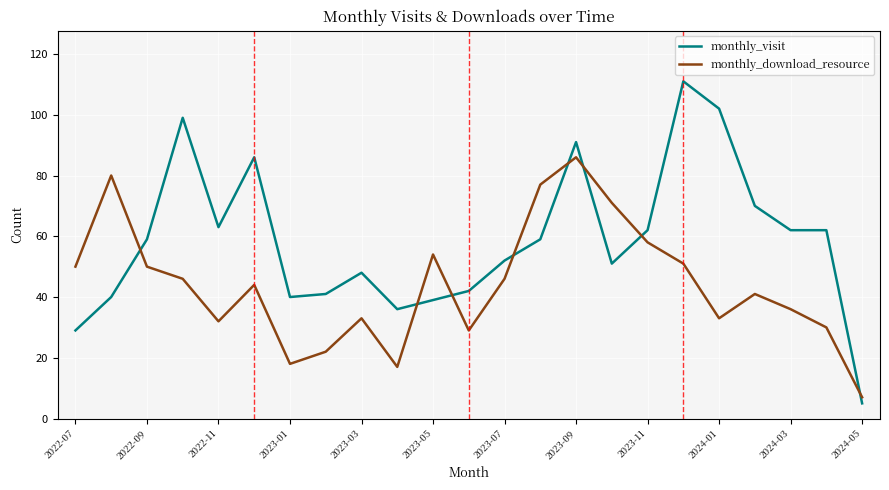

Which series has the widest spread of values?

monthly_visit